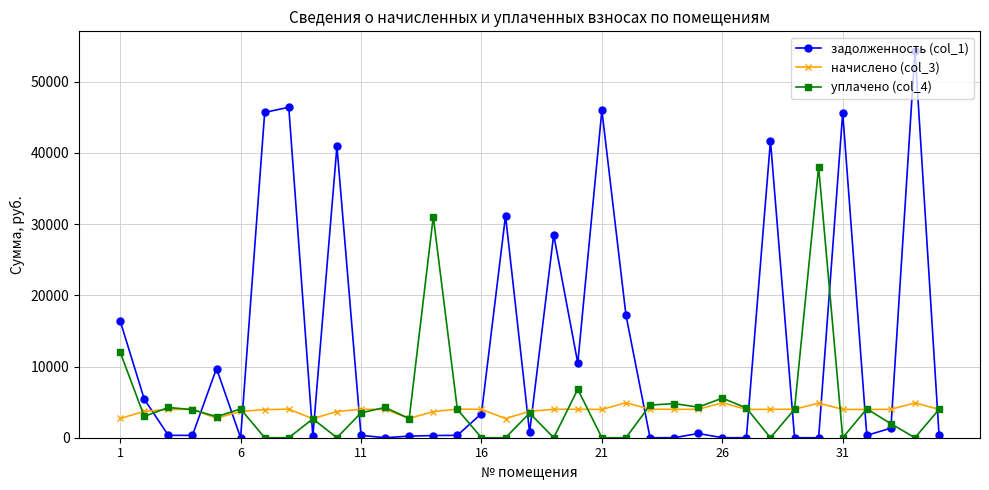

Which series has the widest spread of values?

задолженность (col_1)